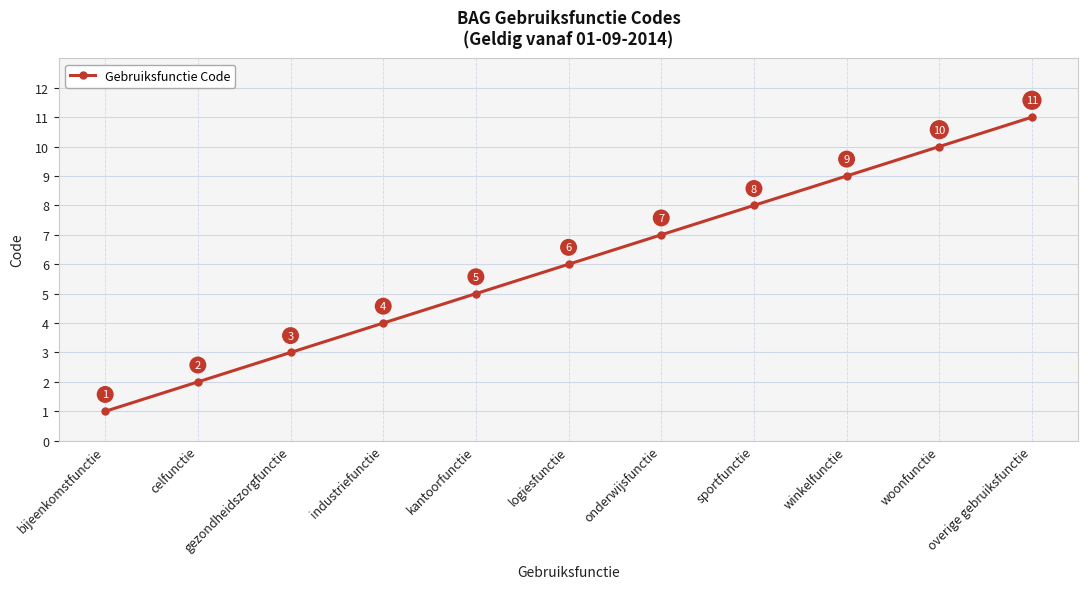

At which label is the value closest to 6?

logiesfunctie